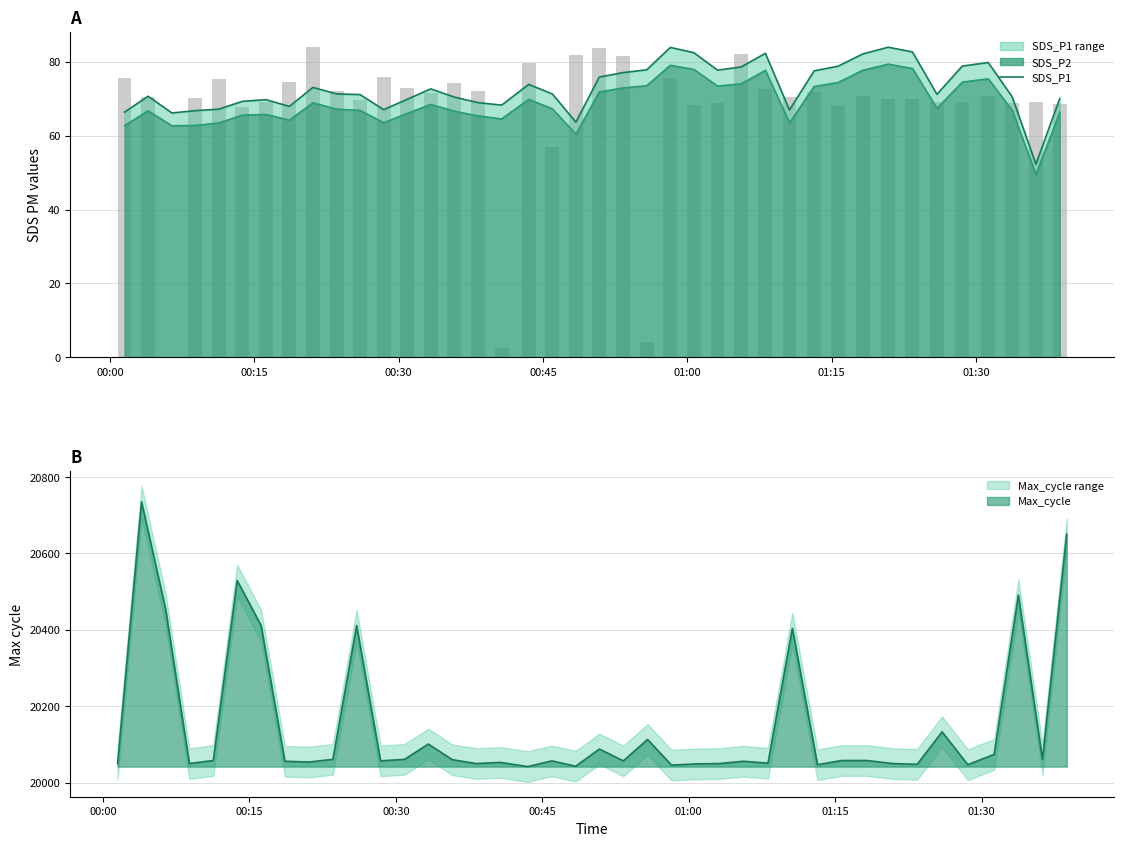

True or false: the data shows 66.4 at 00:00.

True